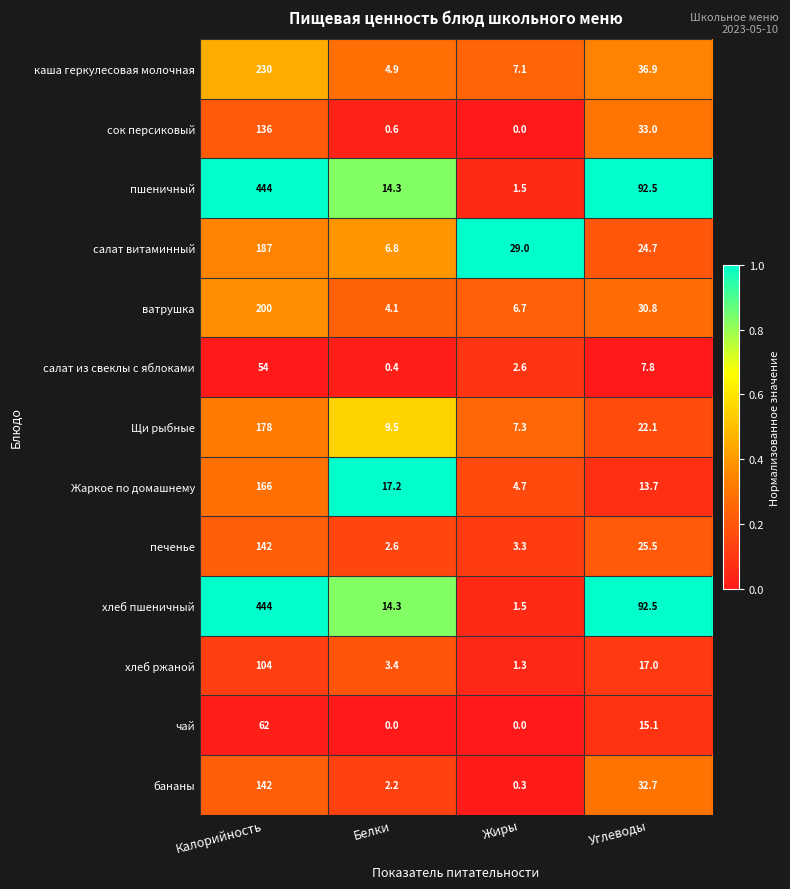

The хлеб пшеничный series shows 1.5 at Жиры. True or false?

True